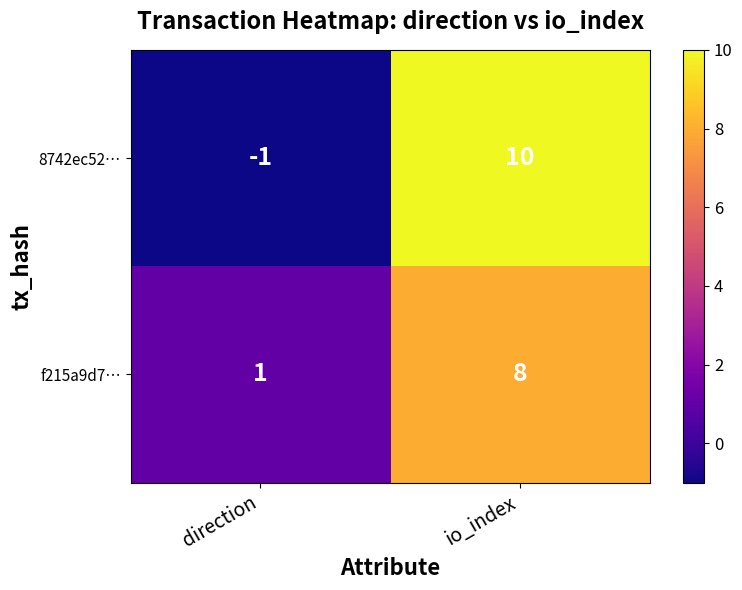

Which series changed the most between direction and io_index?

8742ec52…